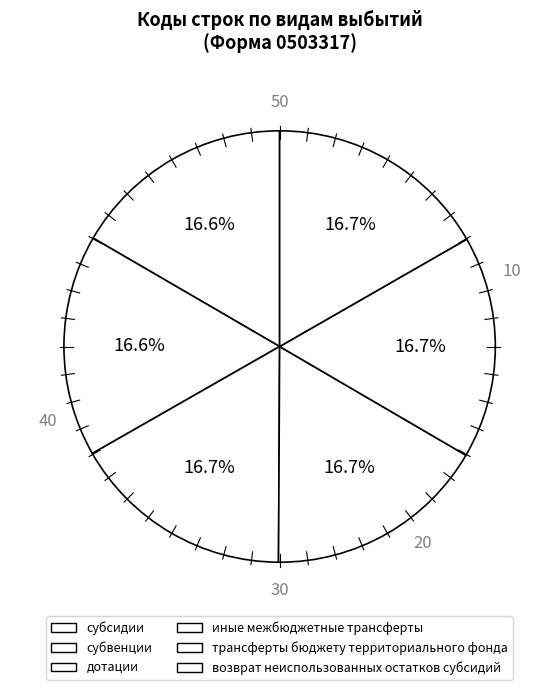

Does any single category account for the majority?

No